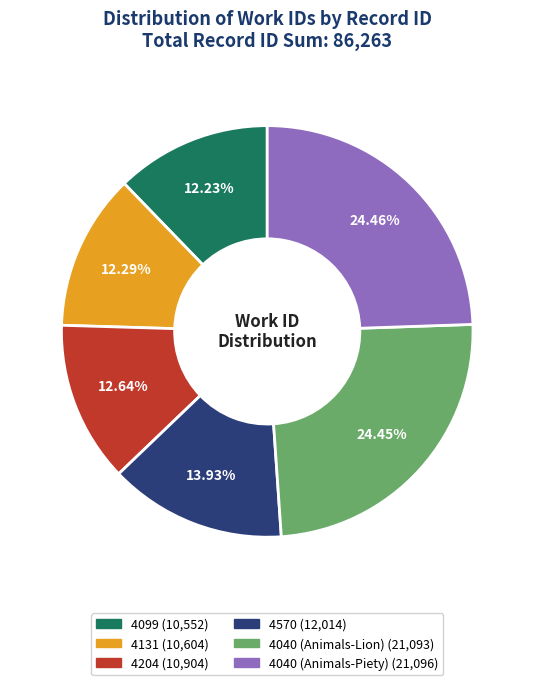

The 4099 slice represents 12% of the pie. True or false?

True